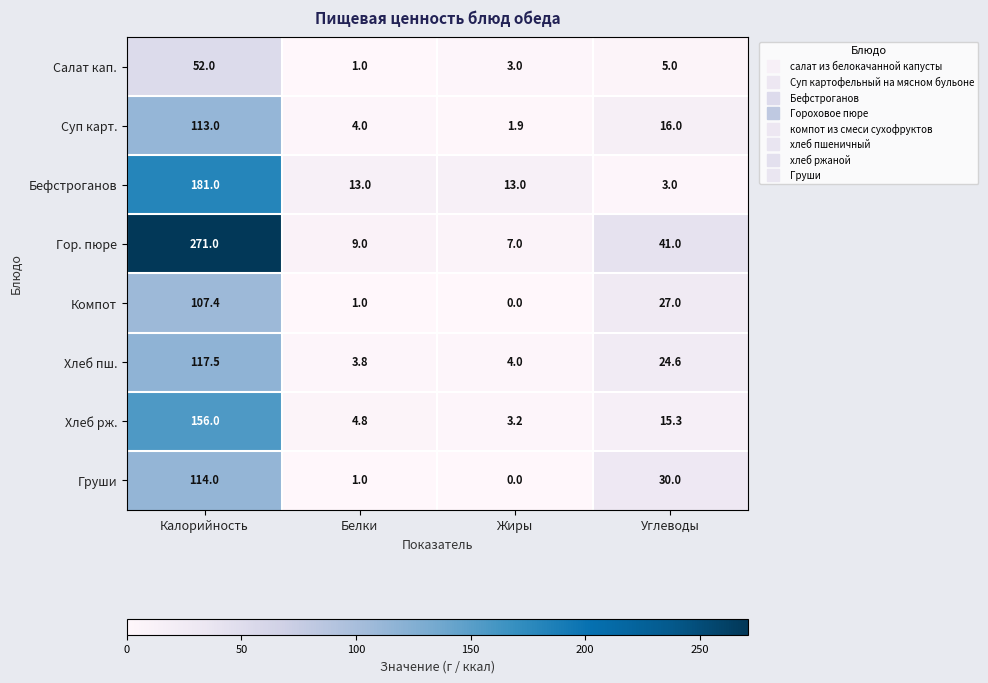

Where is Гор. пюре nearest to the value 139?

Углеводы